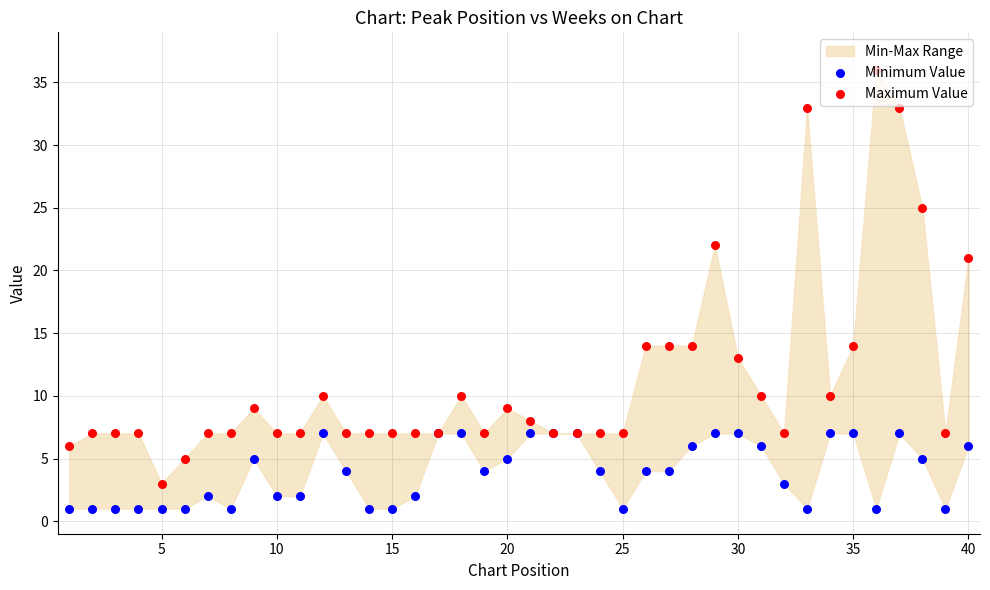

Which series has the largest total across all categories?

Maximum Value